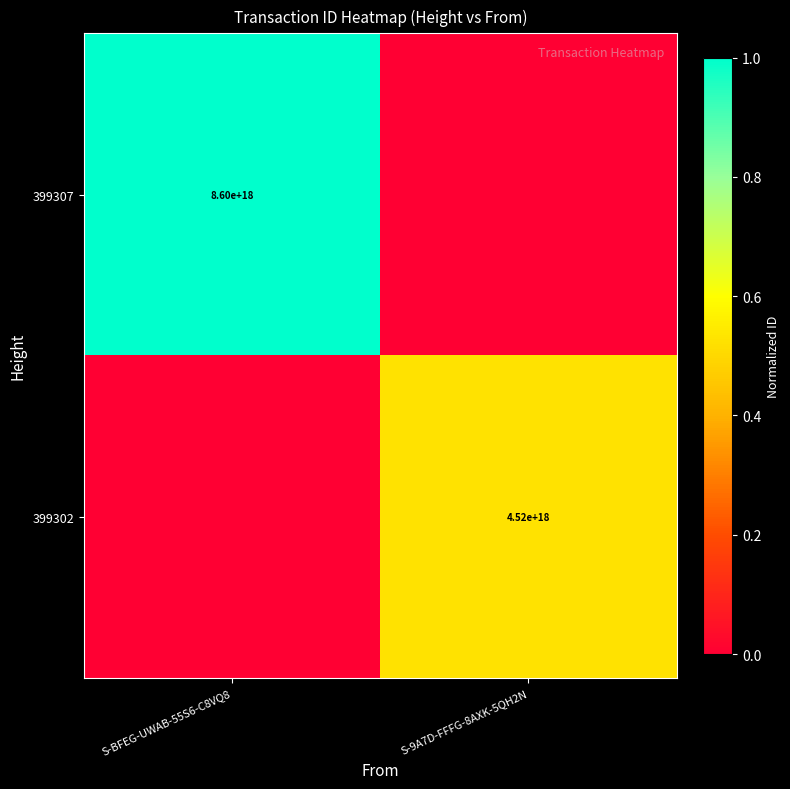

True or false: 399302 has a value of 4520000000000000000 at S-9A7D-FFFG-8AXK-5QH2N.

True